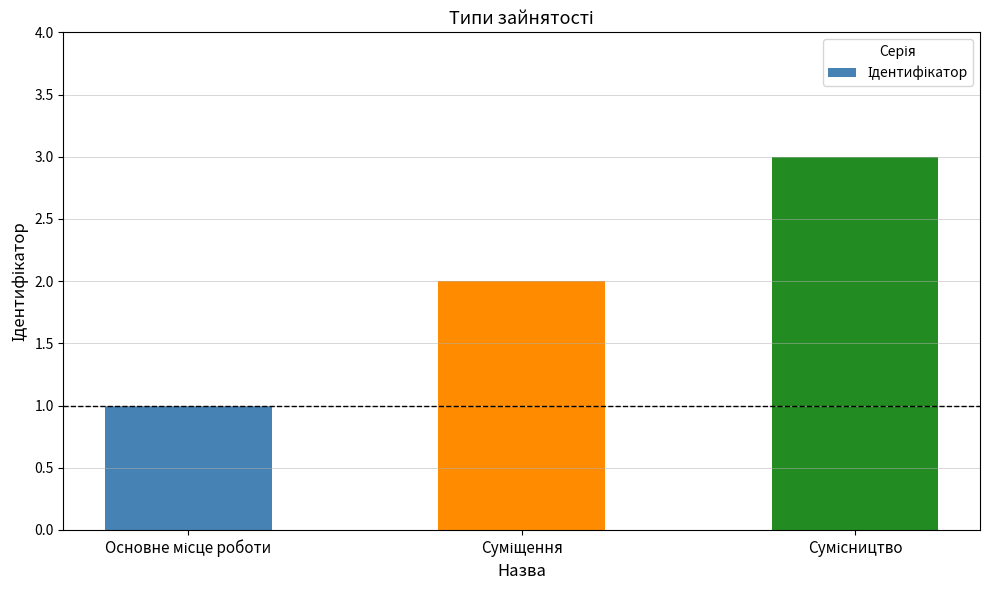

Does the chart contain stacked bars?

No